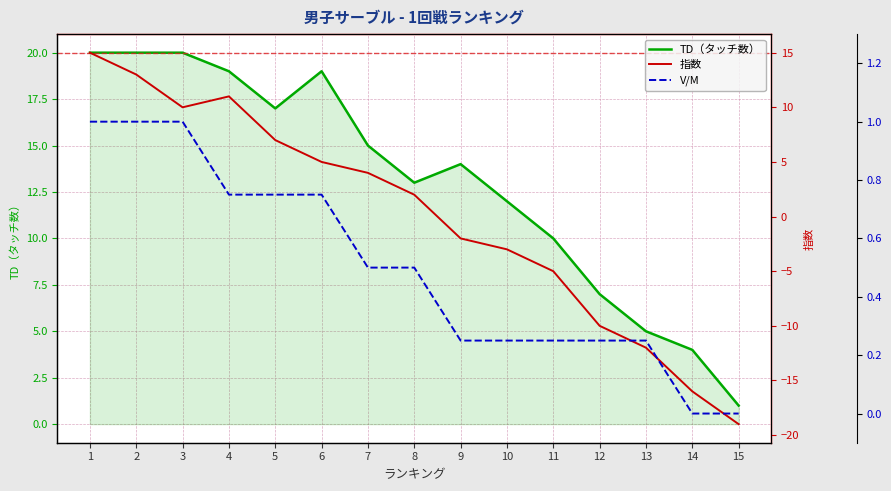

At which label is V/M closest to 0?

14